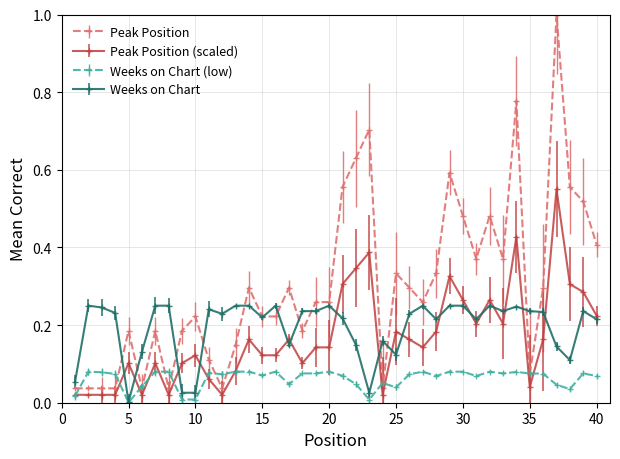

True or false: Peak Position (scaled) has more than 1 interior local peaks.

True